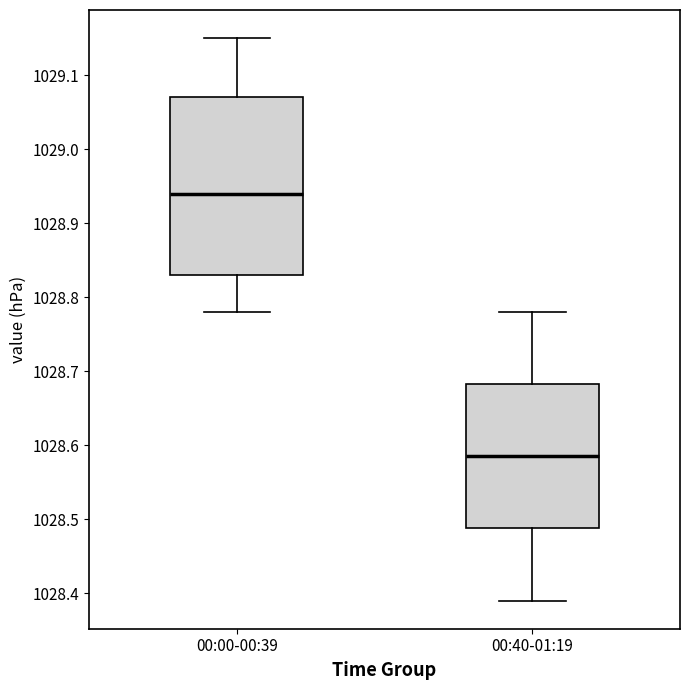

Reading left to right, transcribe this box plot: for each box, give where its median line is, the range the box spans, and where its two whiskers end, as read against the y-axis. The values are not printed on the chart, so give them approximately, as read against the axis.

00:00-00:39: median 1028.94, box 1028.83 to 1029.07, whiskers 1028.78 to 1029.15
00:40-01:19: median 1028.59, box 1028.49 to 1028.68, whiskers 1028.39 to 1028.78